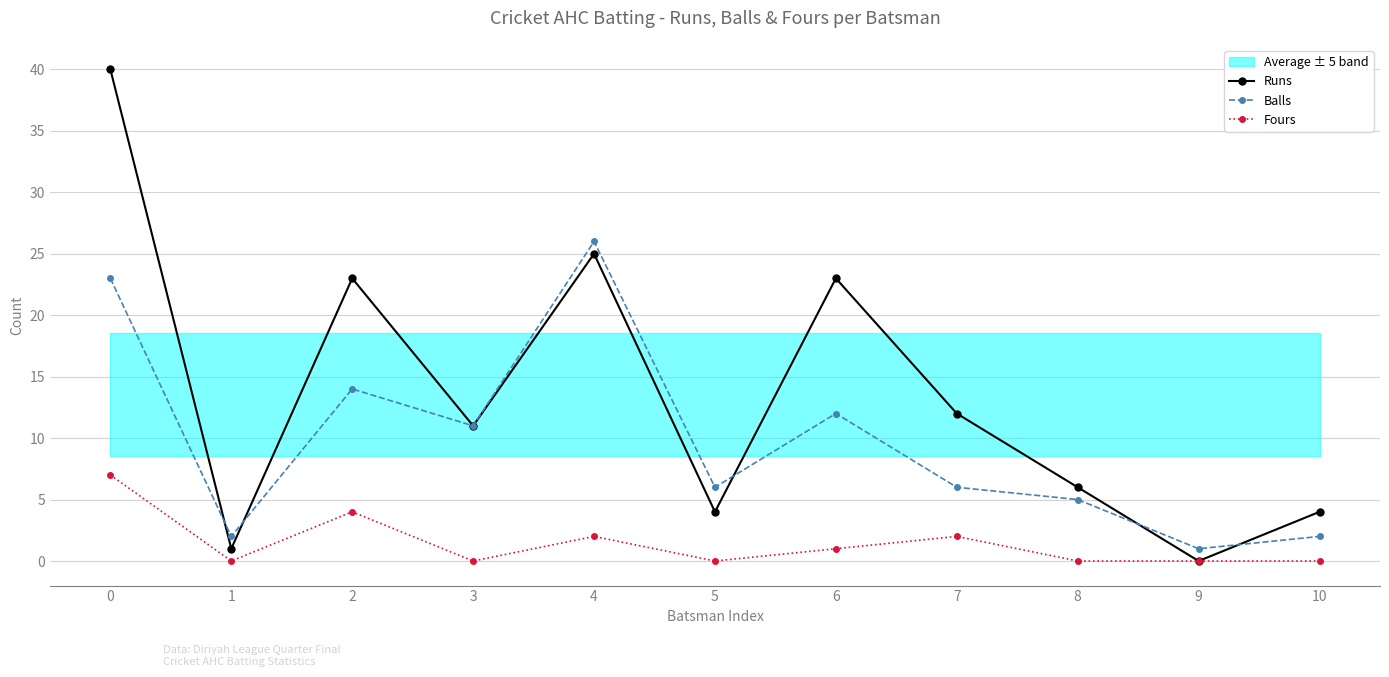

Reading left to right, transcribe all the data shown in this chart.

Runs: 0=40	1=1	2=23	3=11	4=25	5=4	6=23	7=12	8=6	9=0	10=4
Balls: 0=23	1=2	2=14	3=11	4=26	5=6	6=12	7=6	8=5	9=1	10=2
Fours: 0=7	1=0	2=4	3=0	4=2	5=0	6=1	7=2	8=0	9=0	10=0